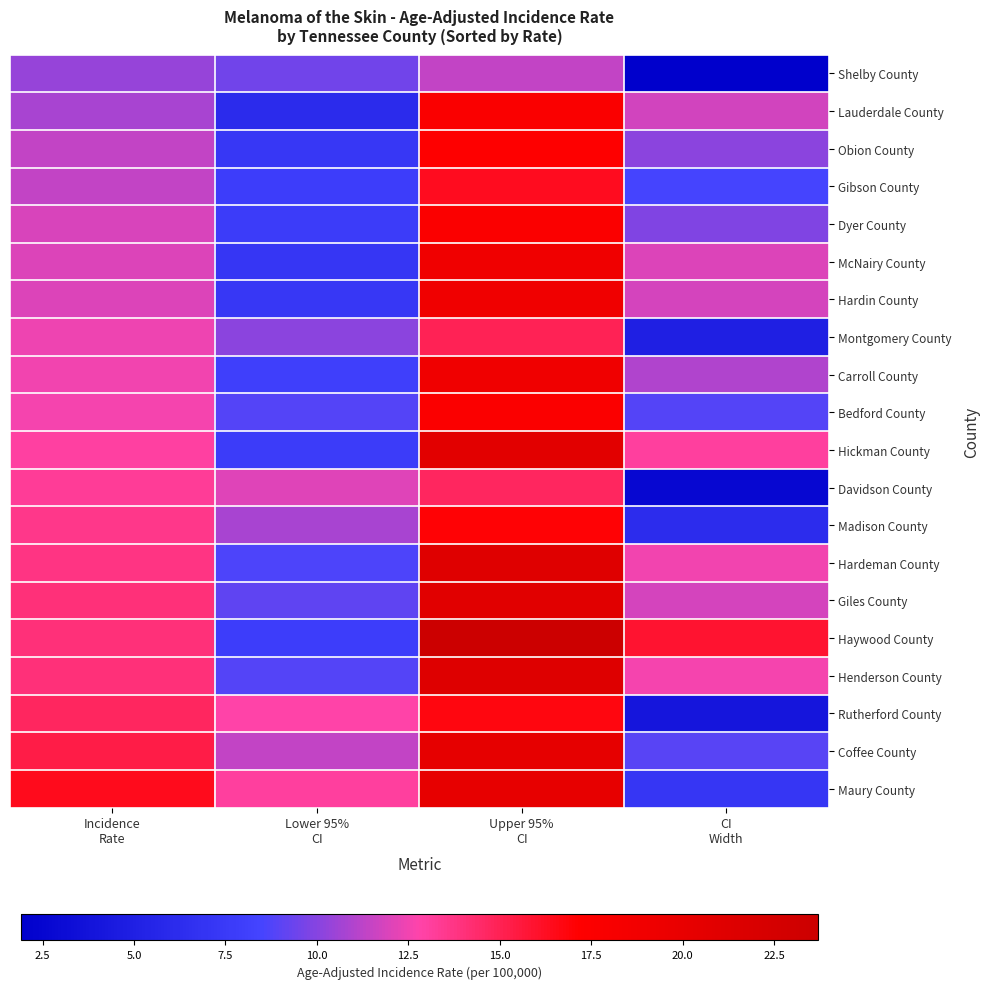

Which has a higher value, Incidence
Rate or CI
Width?

Incidence
Rate